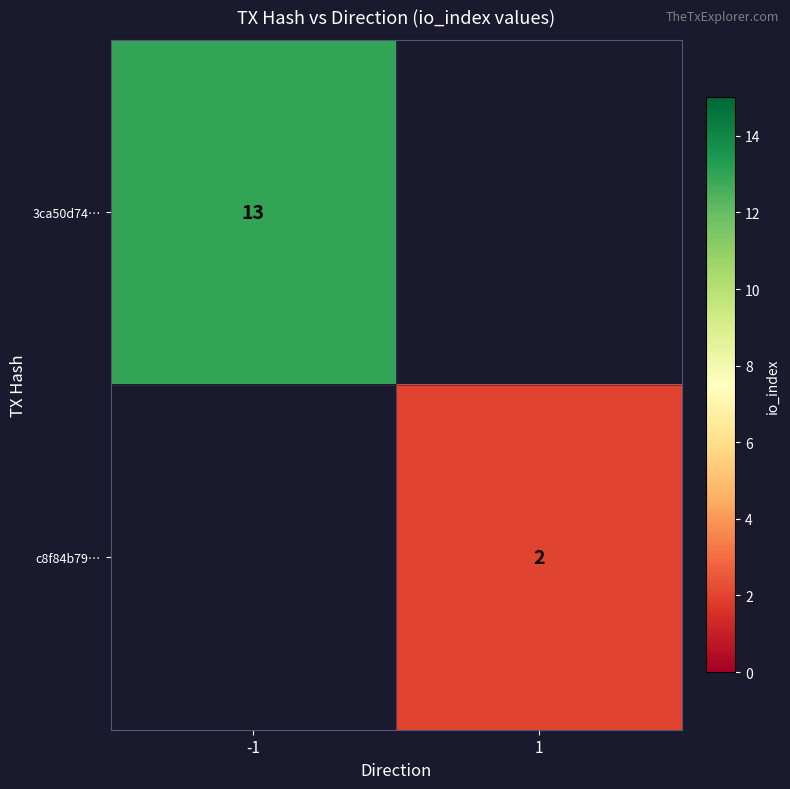

True or false: c8f84b79… has a value of 3.3 at 1.

False